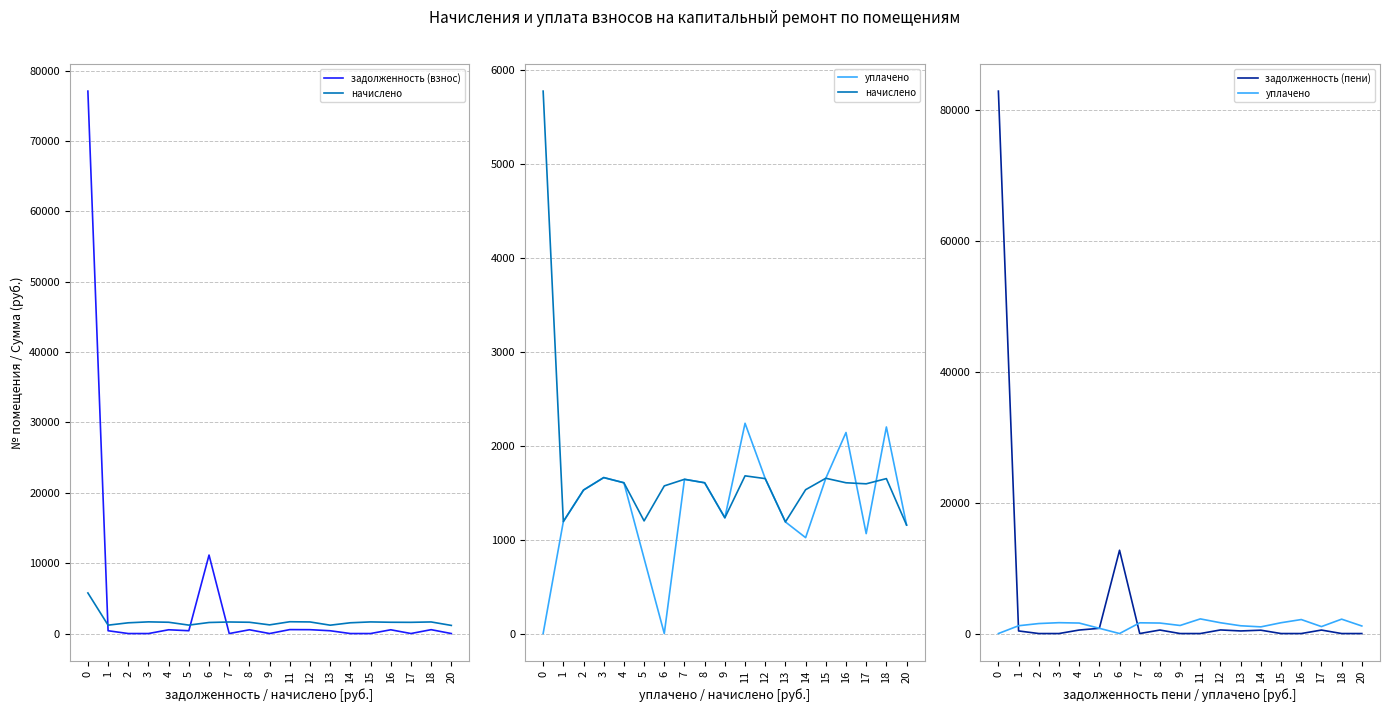

Reading left to right, transcribe all the data shown in this chart.

задолженность (взнос): 0=77100.9	1=397.0	2=0.0	3=0.0	4=534.6	5=399.4	6=11153.1	7=0.0	8=534.6	9=0.0	11=559.2	12=549.4	13=395.7	14=0.0	15=0.0	16=534.6	17=0.9	18=549.4	20=0.0
начислено: 0=5770.1	1=1190.9	2=1526.4	3=1659.2	4=1603.9	5=1198.3	6=1570.7	7=1640.7	8=1603.9	9=1231.5	11=1677.6	12=1648.1	13=1187.2	14=1530.1	15=1651.8	16=1603.9	17=1592.8	18=1648.1	20=1154.0
уплачено: 0=0.0	1=1190.9	2=1526.4	3=1659.2	4=1603.9	5=798.9	6=0.0	7=1640.7	8=1603.9	9=1231.5	11=2236.8	12=1648.1	13=1187.2	14=1020.1	15=1651.8	16=2138.5	17=1062.8	18=2197.4	20=1154.0
задолженность (пени): 0=82871.0	1=397.0	2=0.0	3=0.0	4=534.6	5=798.9	6=12723.7	7=0.0	8=534.6	9=0.0	11=0.0	12=549.4	13=395.7	14=510.0	15=0.0	16=0.0	17=530.9	18=0.0	20=0.0